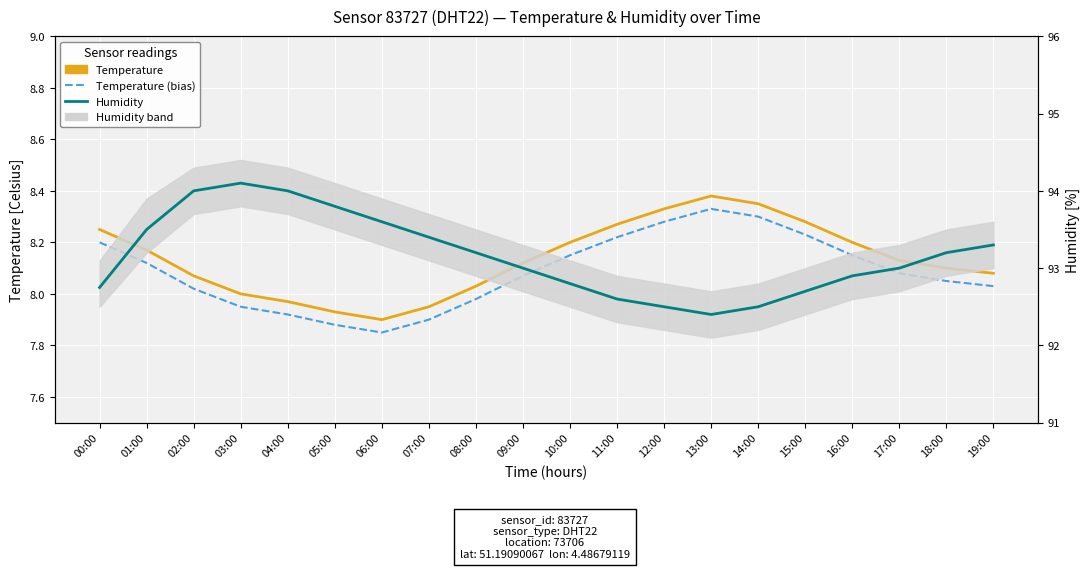

Reading right to left, extract all data points from this chart.

Temperature (solid): 8.1	8.1	8.1	8.2	8.3	8.3	8.4	8.3	8.3	8.2	8.1	8.0	8.0	7.9	7.9	8.0	8.0	8.1	8.2	8.2
Temperature (bias): 8.0	8.0	8.1	8.1	8.2	8.3	8.3	8.3	8.2	8.1	8.1	8.0	7.9	7.9	7.9	7.9	8.0	8.0	8.1	8.2
Humidity: 93.3	93.2	93.0	92.9	92.7	92.5	92.4	92.5	92.6	92.8	93.0	93.2	93.4	93.6	93.8	94.0	94.1	94.0	93.5	92.8